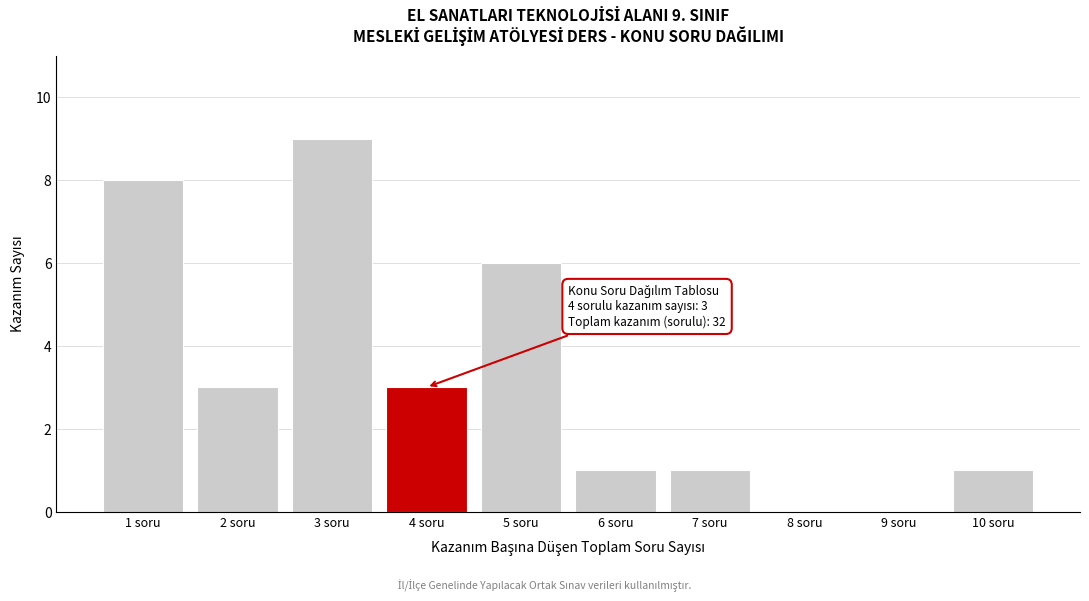

Reading left to right, list all the values displayed in this chart.

1 soru=8	2 soru=3	3 soru=9	4 soru=3	5 soru=6	6 soru=1	7 soru=1	8 soru=0	9 soru=0	10 soru=1